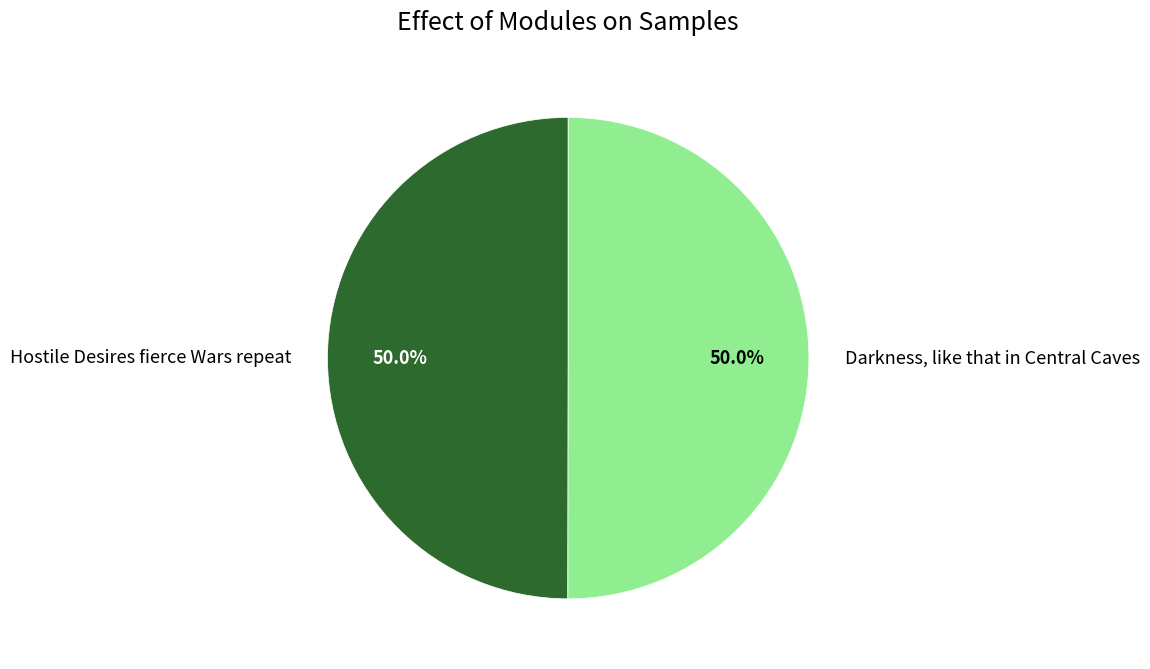

Combined, what portion of the pie is Darkness, like that in Central Caves and Hostile Desires fierce Wars repeat?

100.0%